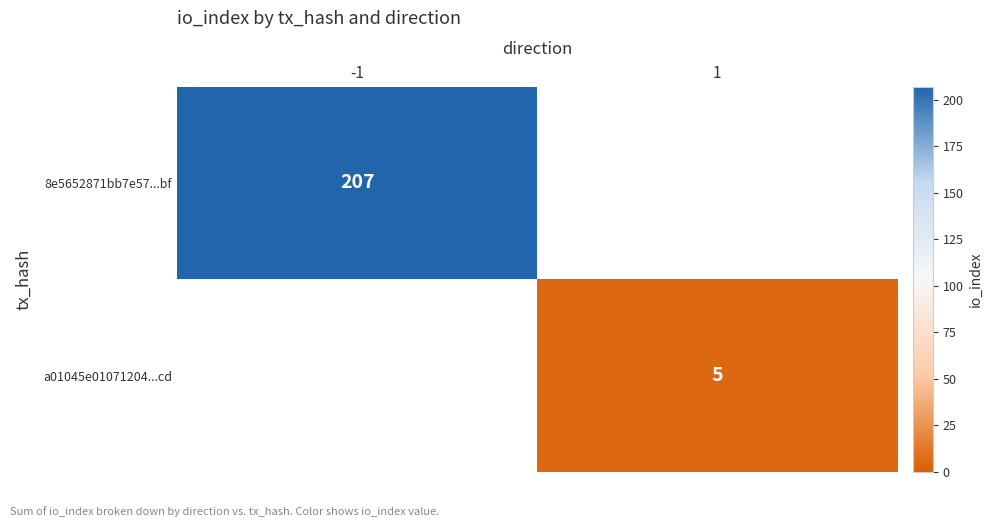

What is the smallest value displayed?

5.0